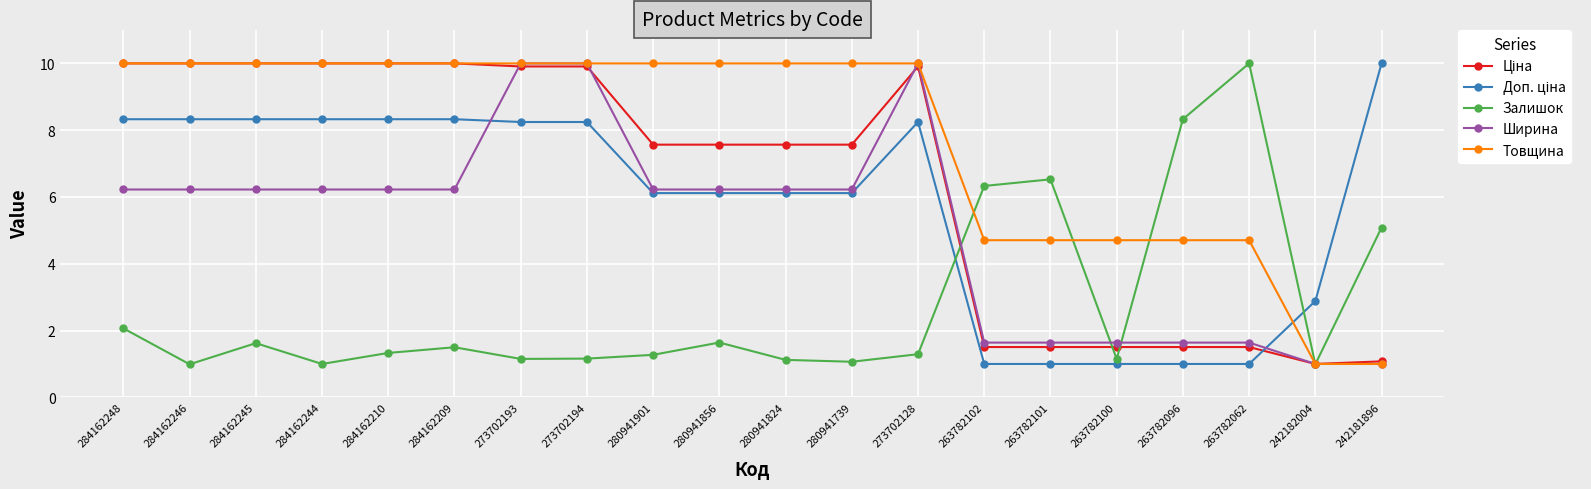

The Товщина series shows 10.0 at 284162248. True or false?

True